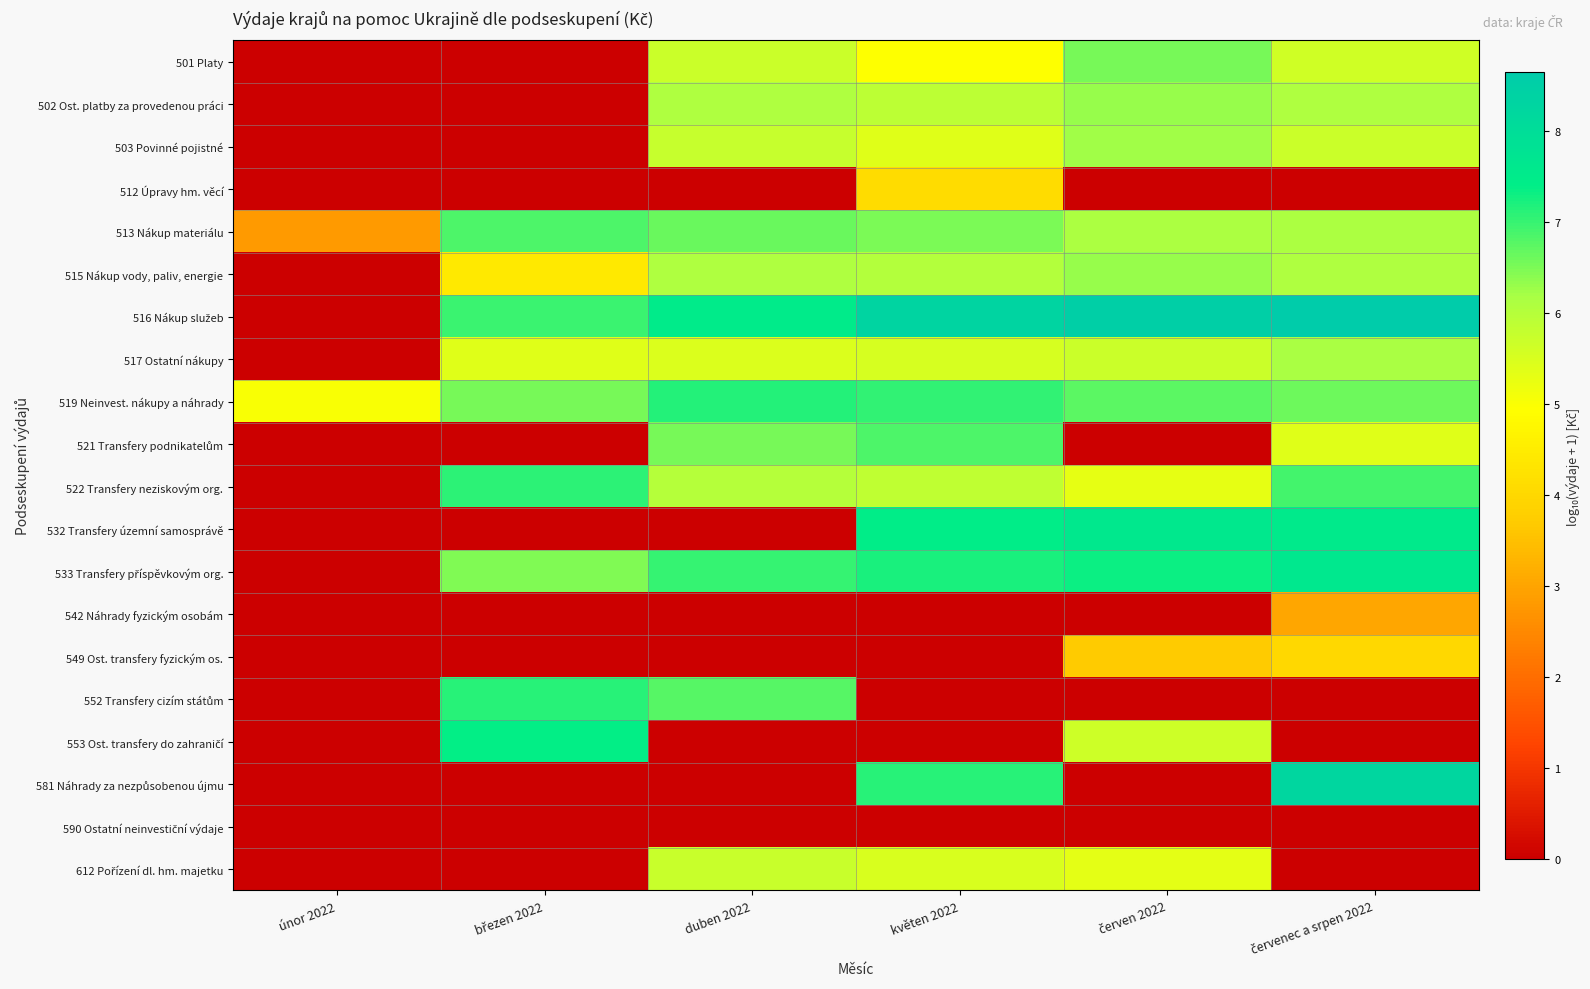

Between únor 2022 and květen 2022, which series saw the biggest shift?

516 Nákup služeb